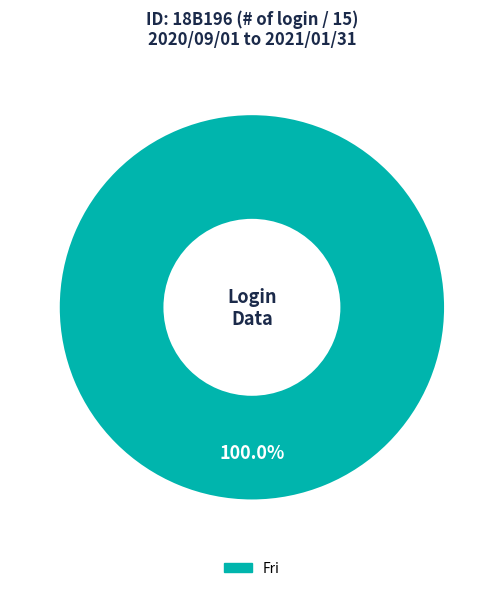

Is there any slice that represents more than half of the pie?

Yes